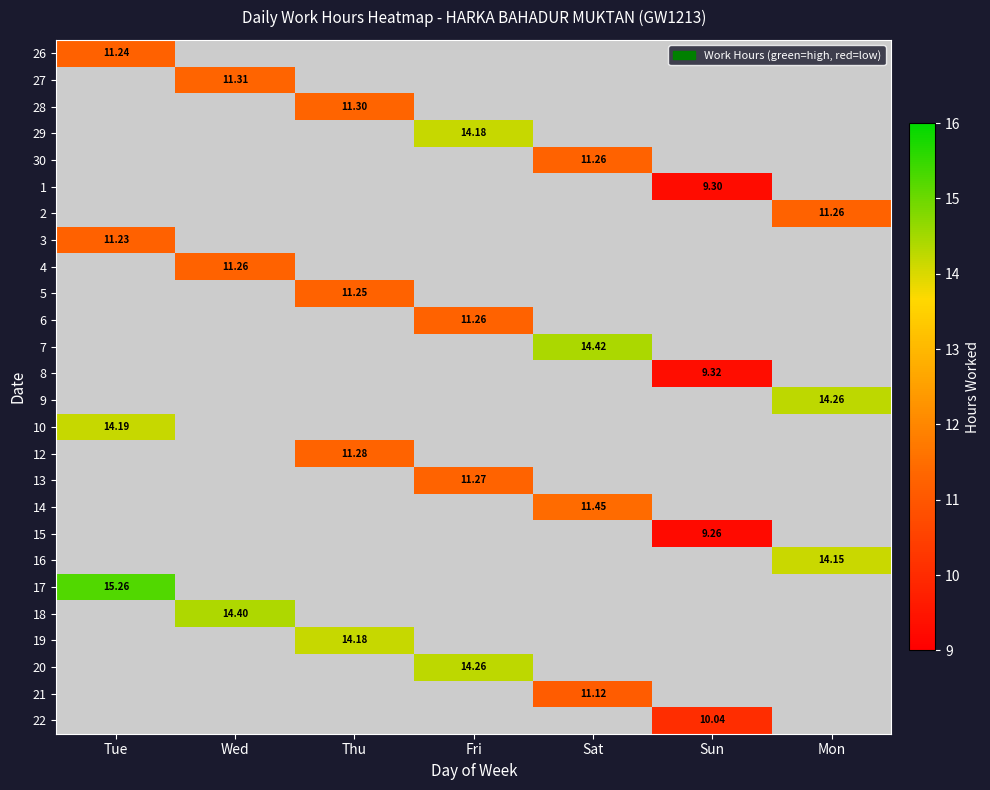

How many series are shown in this chart?

26